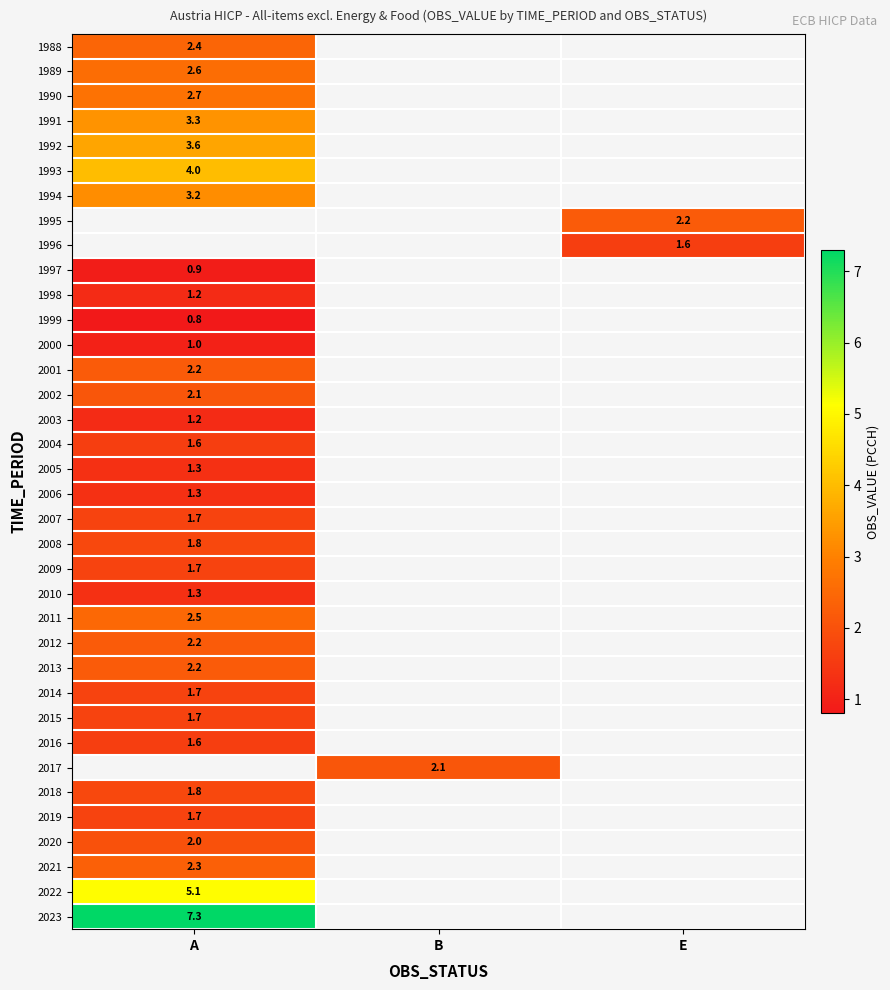

True or false: 2015 has a value of 2.8 at A.

False